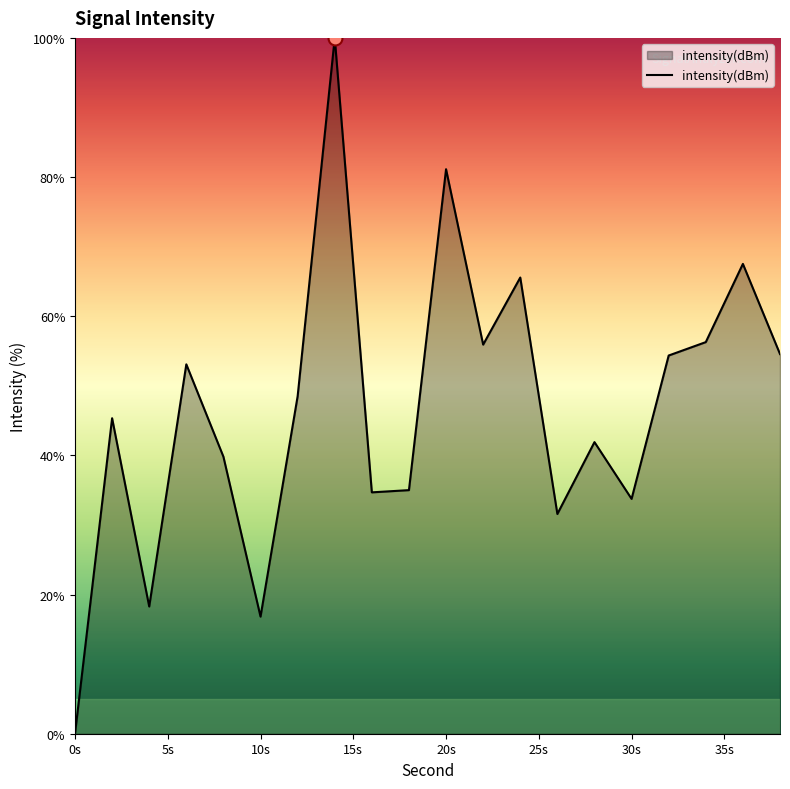

What is the maximum value shown in the chart?

100.0